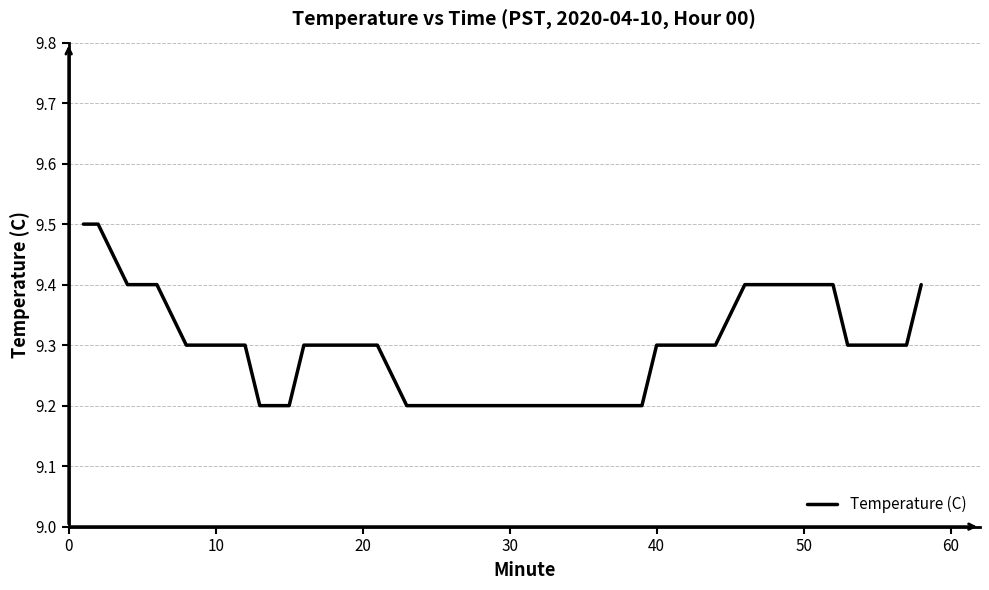

Reading left to right, list all the values displayed in this chart.

9.5	9.5	9.4	9.4	9.3	9.3	9.3	9.3	9.2	9.2	9.3	9.3	9.3	9.3	9.2	9.2	9.2	9.2	9.2	9.2	9.2	9.2	9.2	9.2	9.2	9.2	9.2	9.3	9.3	9.3	9.3	9.4	9.4	9.4	9.4	9.4	9.3	9.3	9.3	9.4